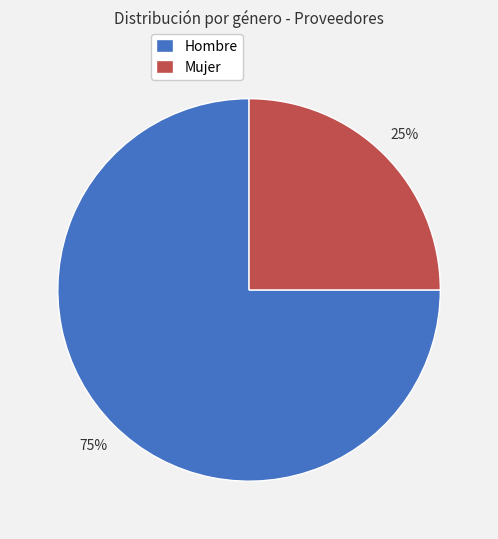

What percentage is the Hombre slice, to the nearest percent?

75%